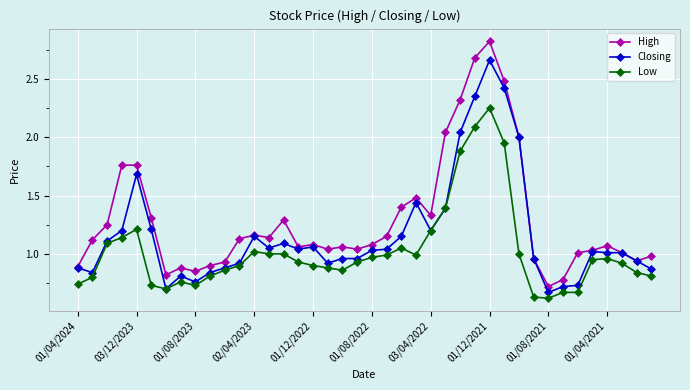

True or false: Low has more than 0 interior local peaks.

True